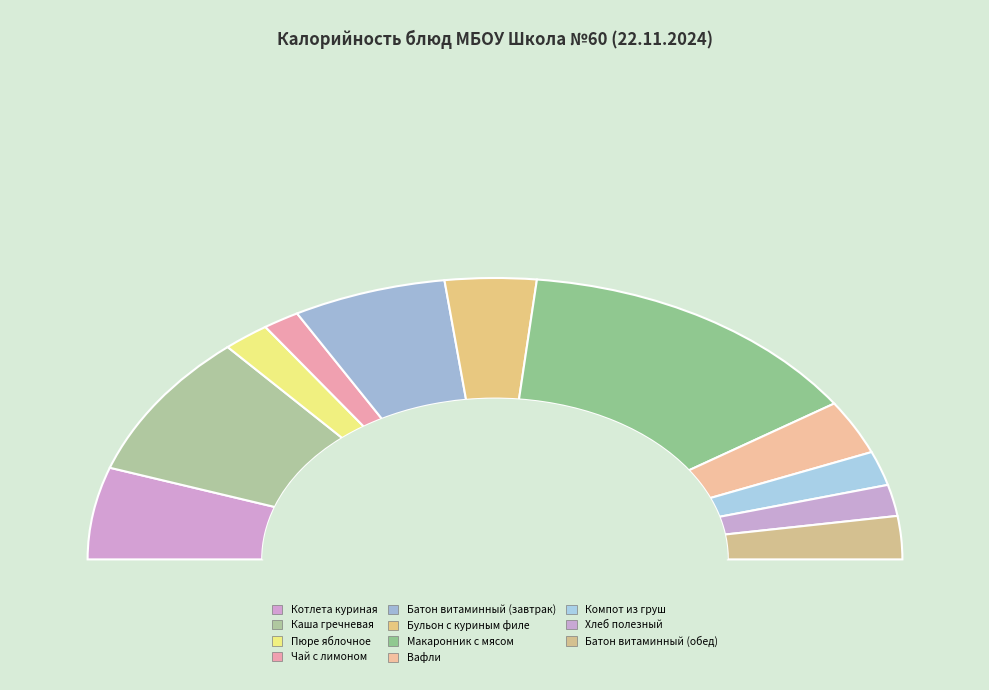

True or false: Макаронник с мясом accounts for 28% of the total.

True